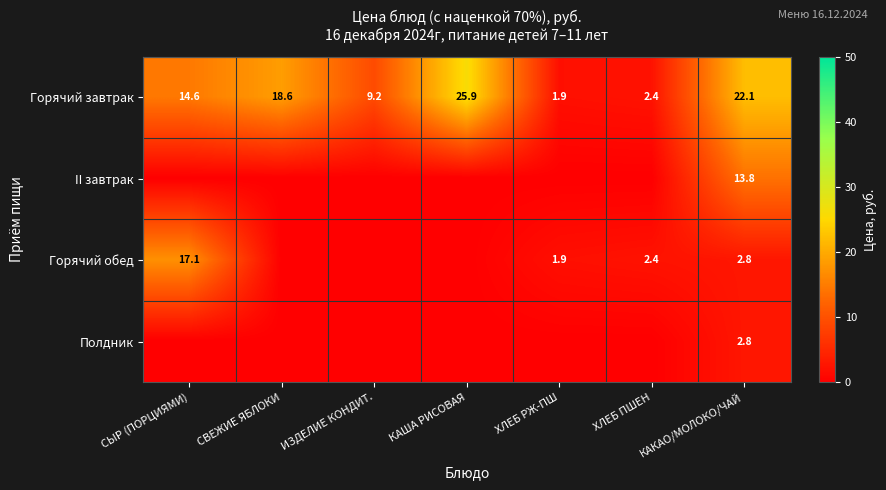

What is the sum of all Горячий завтрак values?

94.7